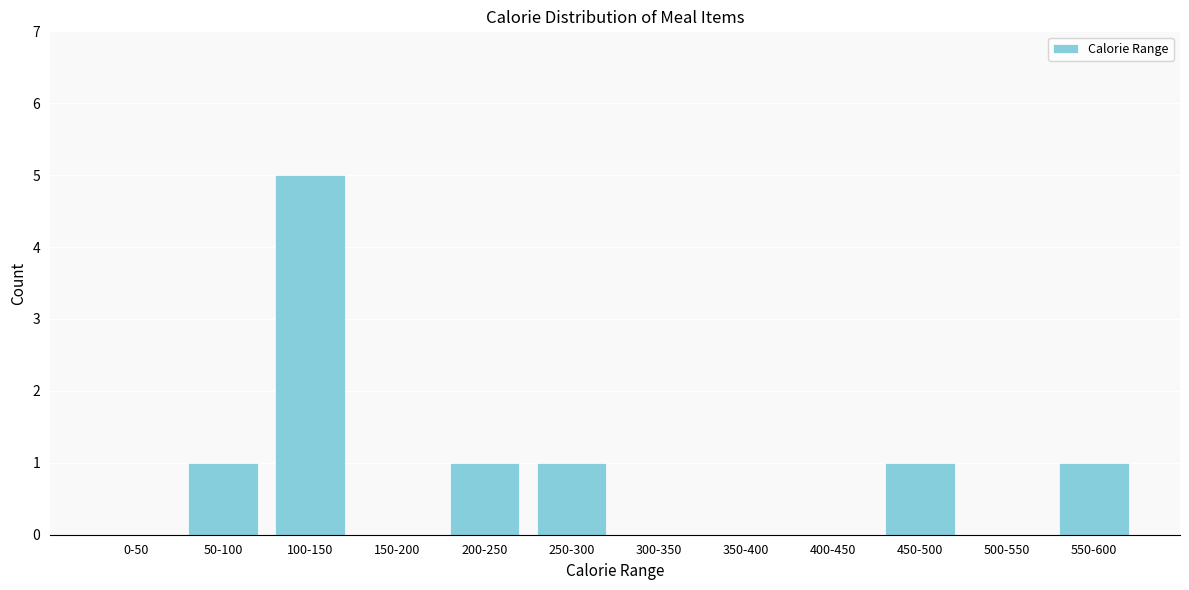

Reading left to right, what are all the values shown in this chart?

0-50=0	50-100=1	100-150=5	150-200=0	200-250=1	250-300=1	300-350=0	350-400=0	400-450=0	450-500=1	500-550=0	550-600=1